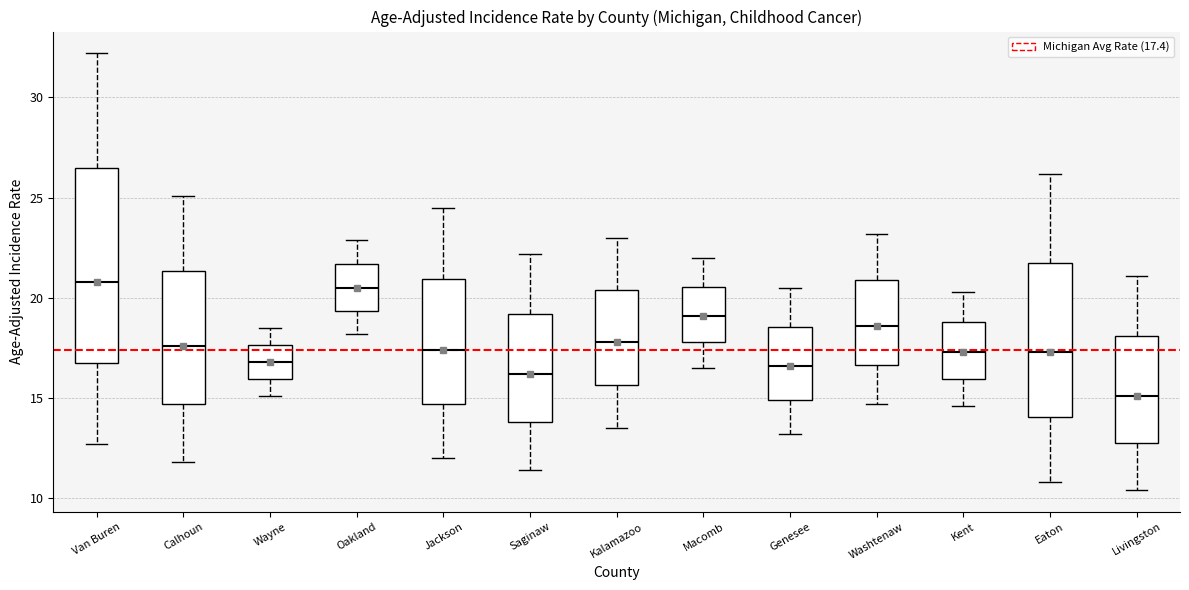

Where is the upper edge of the box for Macomb on the y-axis? The values are not printed on the chart, so give them approximately, as read against the axis.

20.5